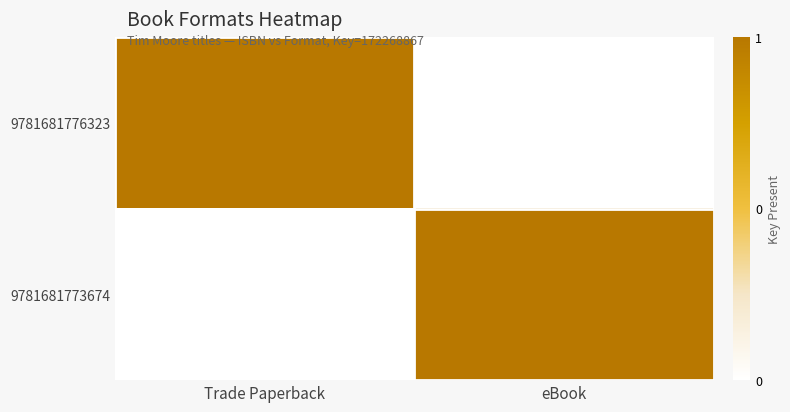

Reading left to right, what are all the values shown in this chart?

9781681776323: Trade Paperback=1	eBook=0
9781681773674: Trade Paperback=0	eBook=1